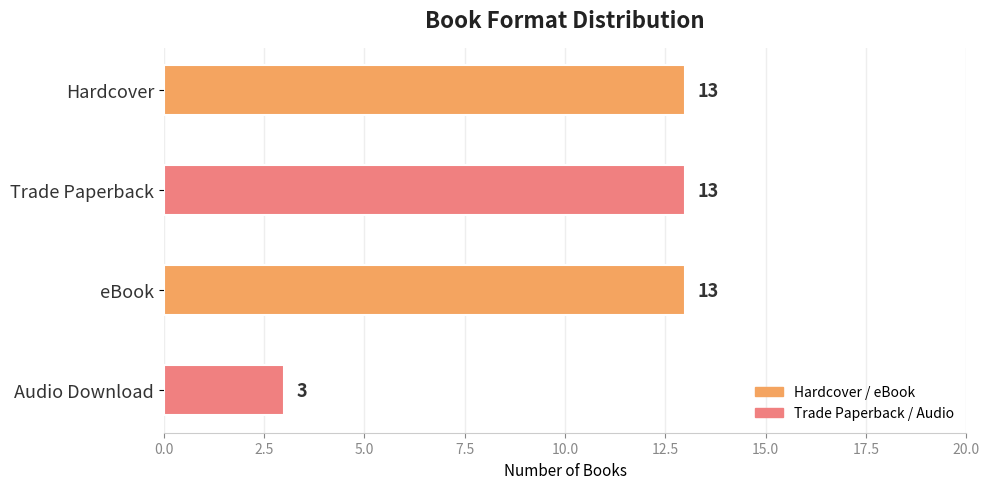

What is the value of the 4th bar from the top?

3